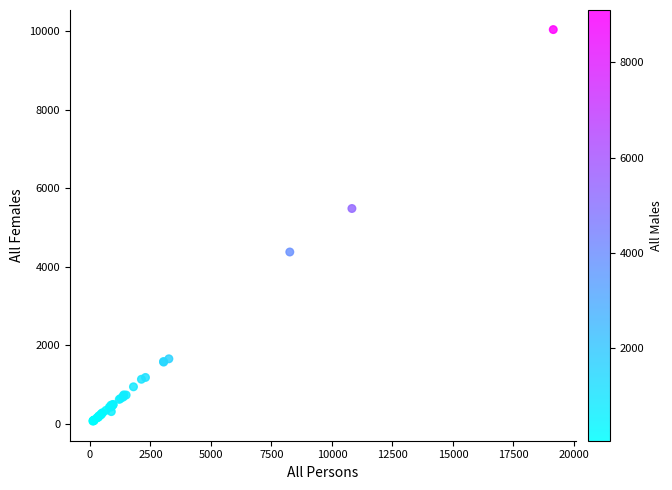

What Y value in the scatter plot is closest to 5052?

5482